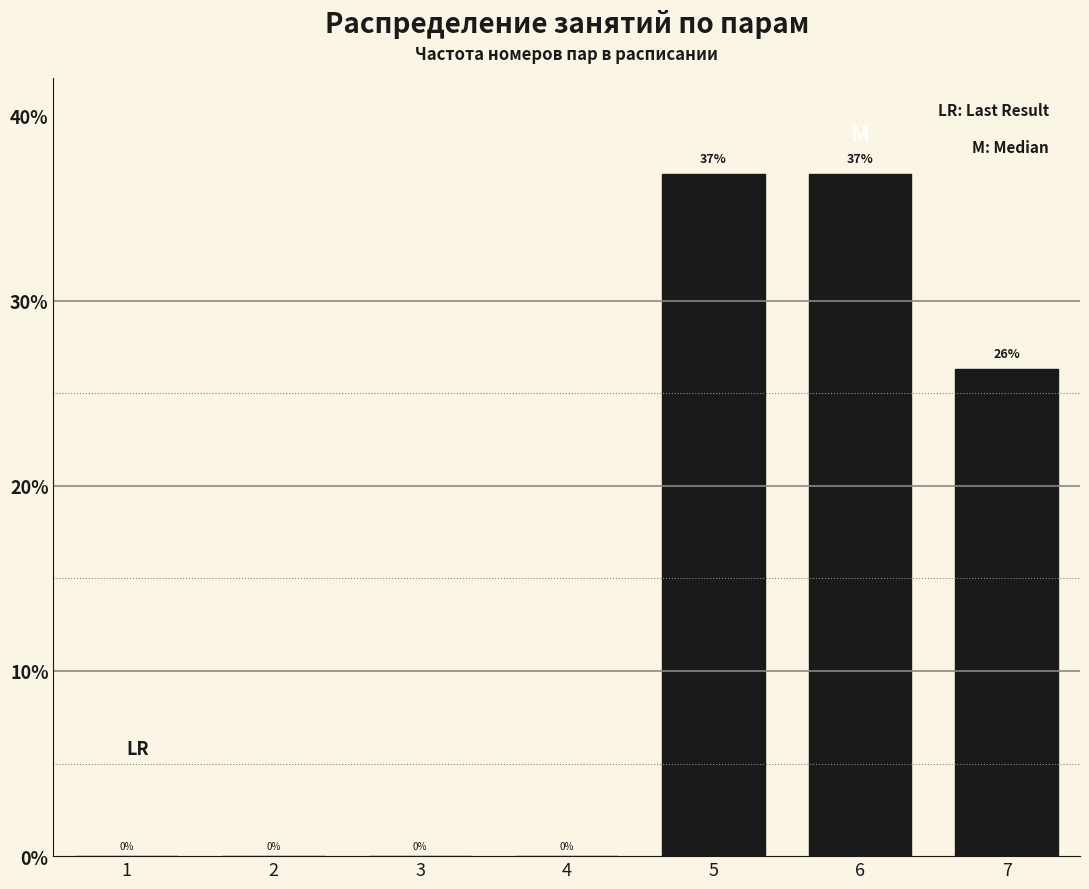

What is the approximate value at 5?

36.8